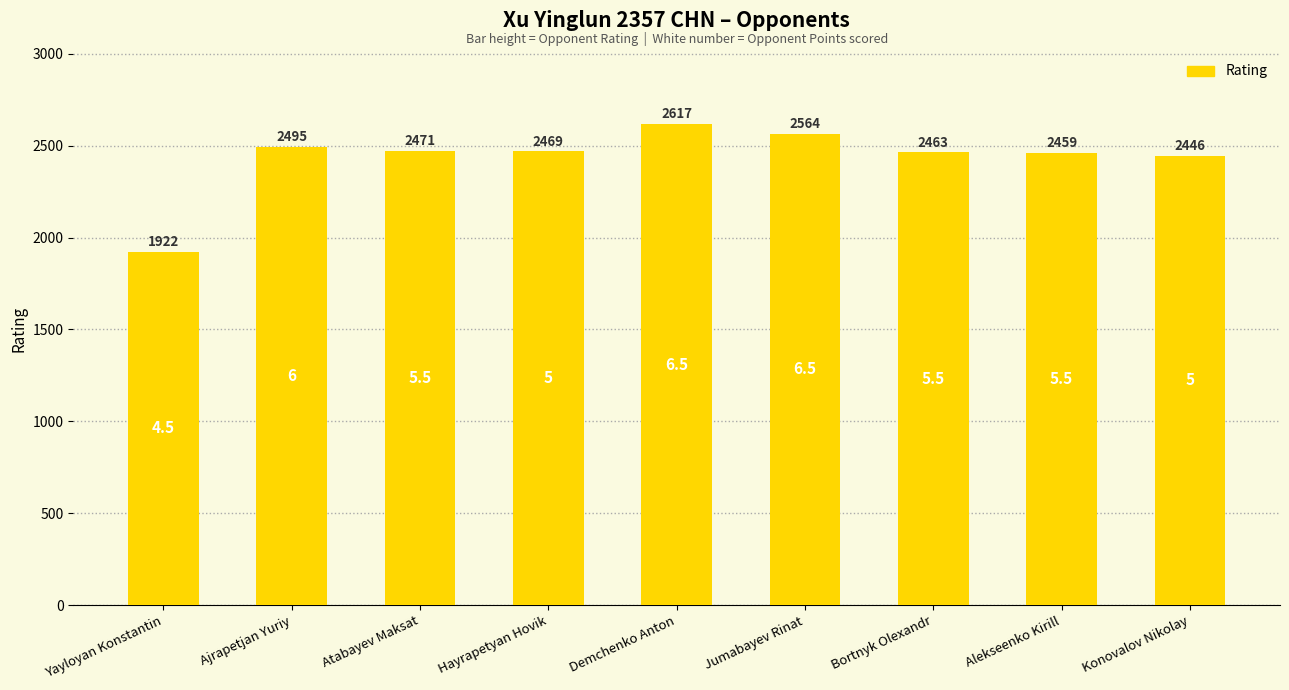

How many categories are shown in the chart?

9